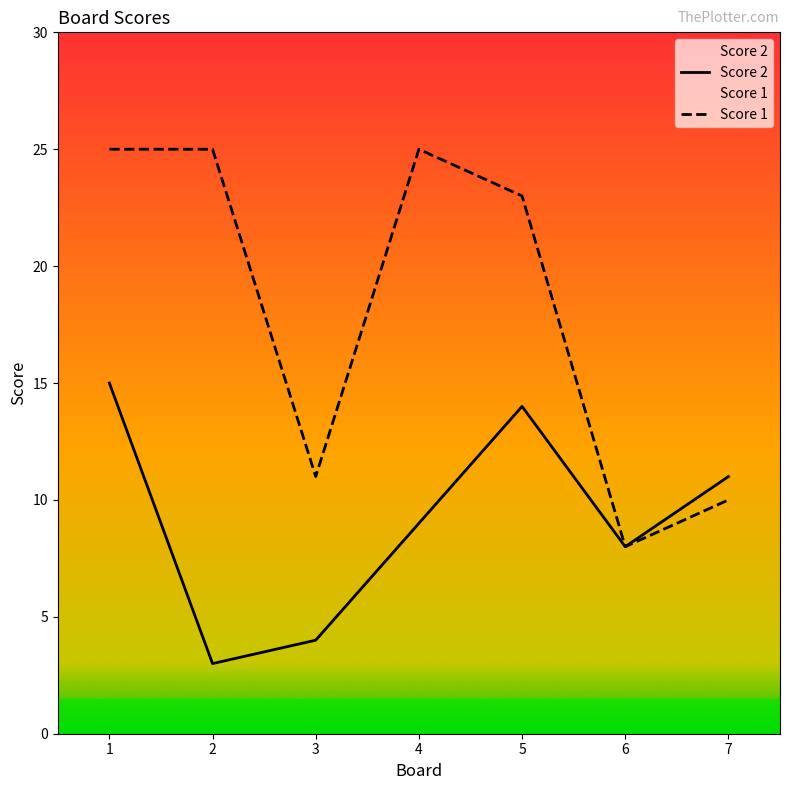

The Score 1 series shows 4 at 3. True or false?

False